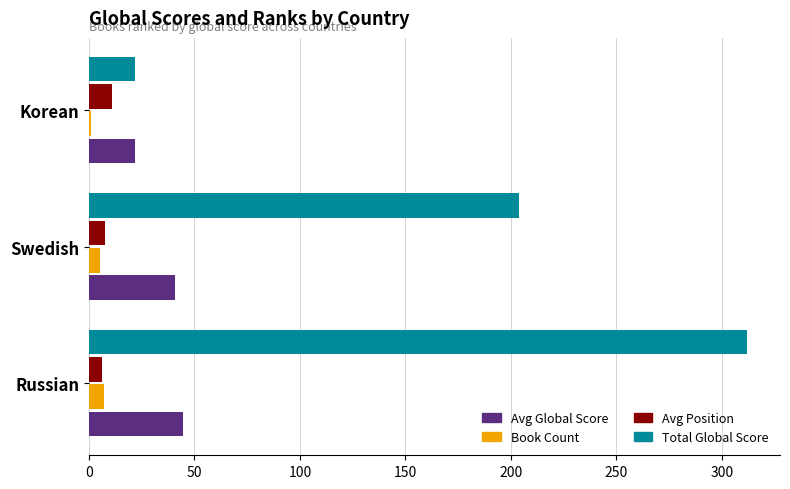

Where is Book Count nearest to the value 4?

Swedish